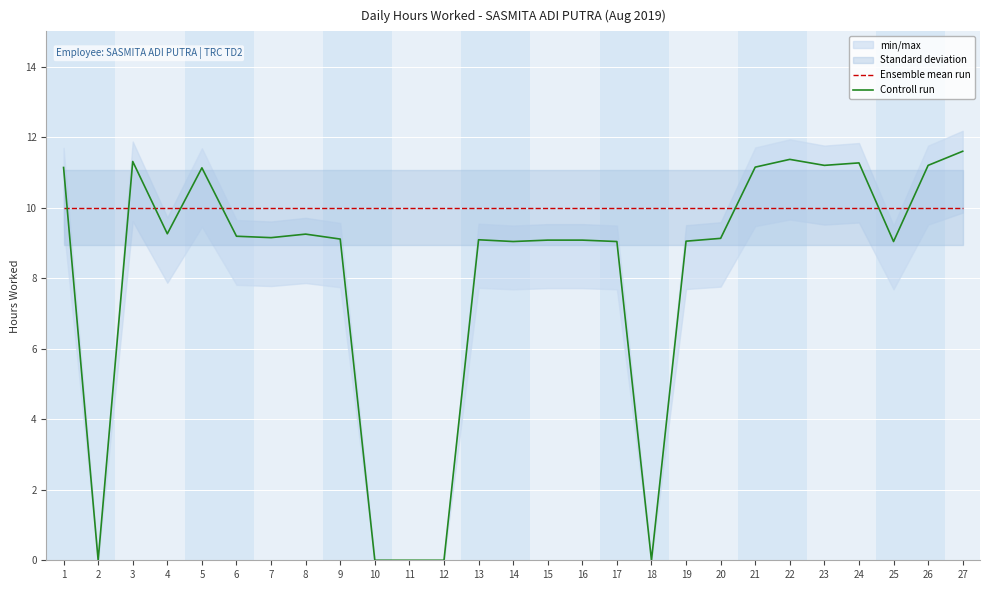

Between 13 and 26, which series saw the biggest shift?

Controll run